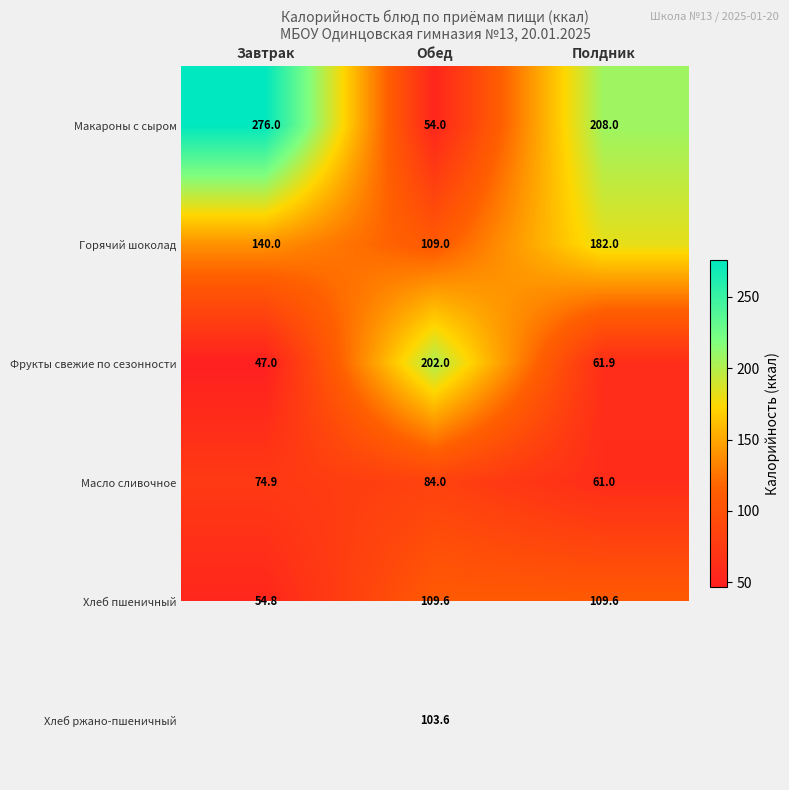

What is the sum of the Фрукты свежие по сезонности values at Обед and Полдник?

263.9